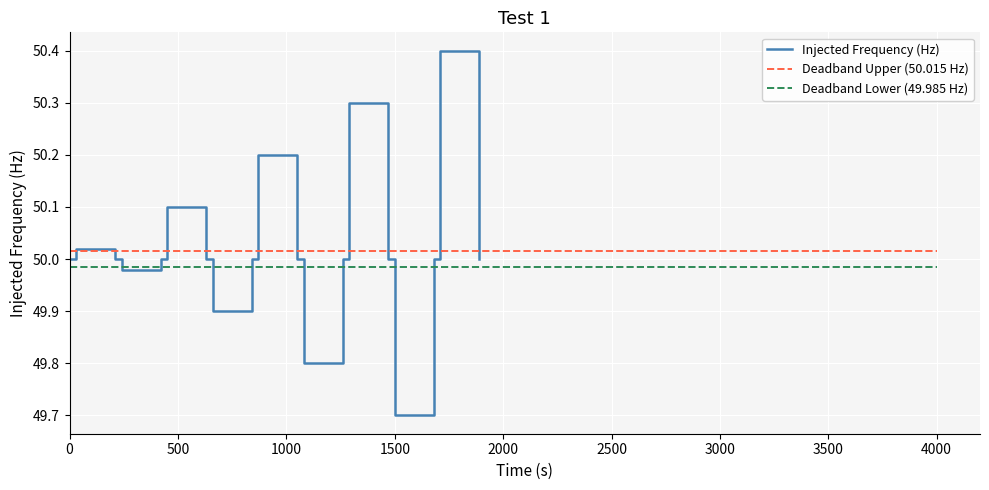

True or false: Deadband Lower (49.985 Hz) and Deadband Upper (50.015 Hz) intersect in this chart.

False